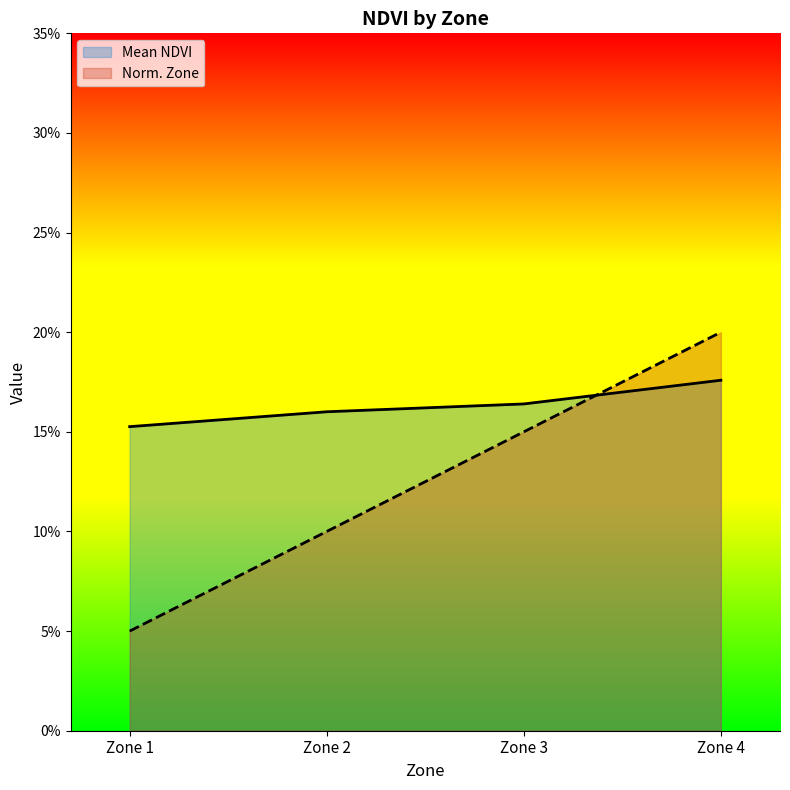

Does the chart display data point markers on the line(s)?

No